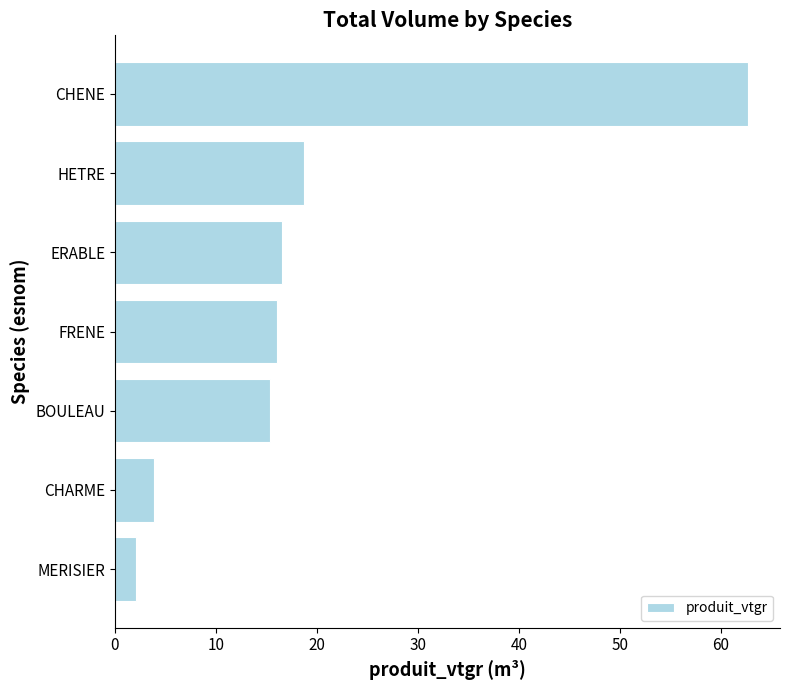

How many bars are there in total?

7